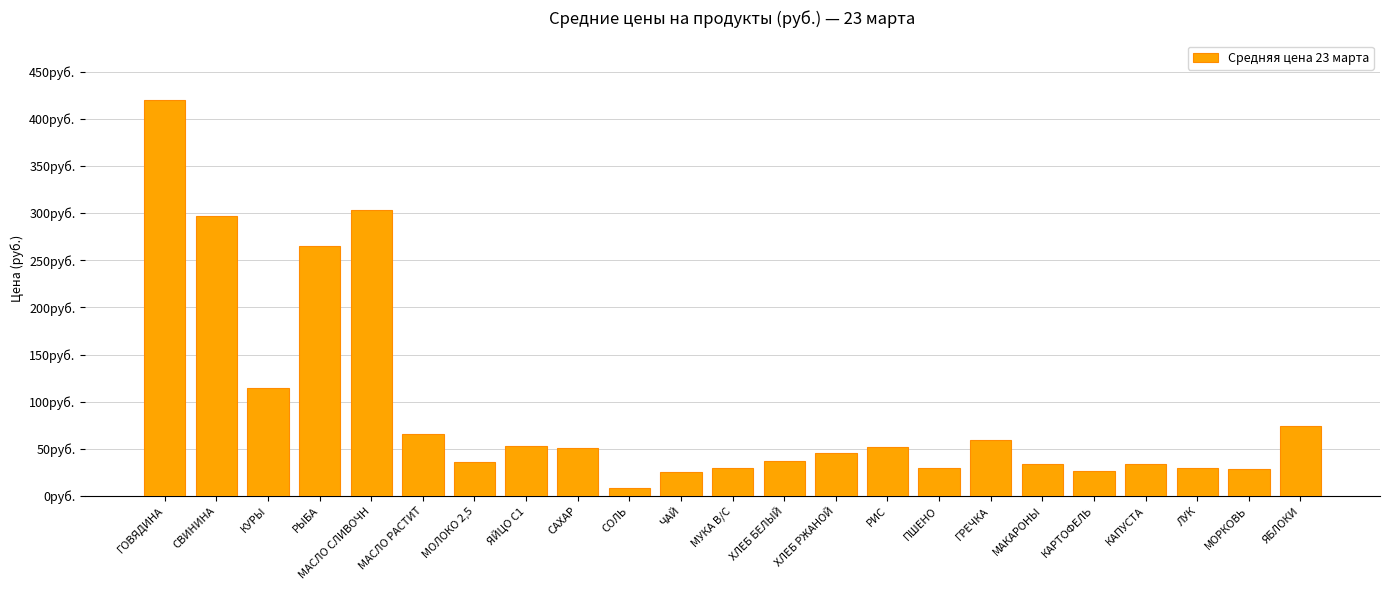

What is the label of the 23rd bar from the right?

ГОВЯДИНА